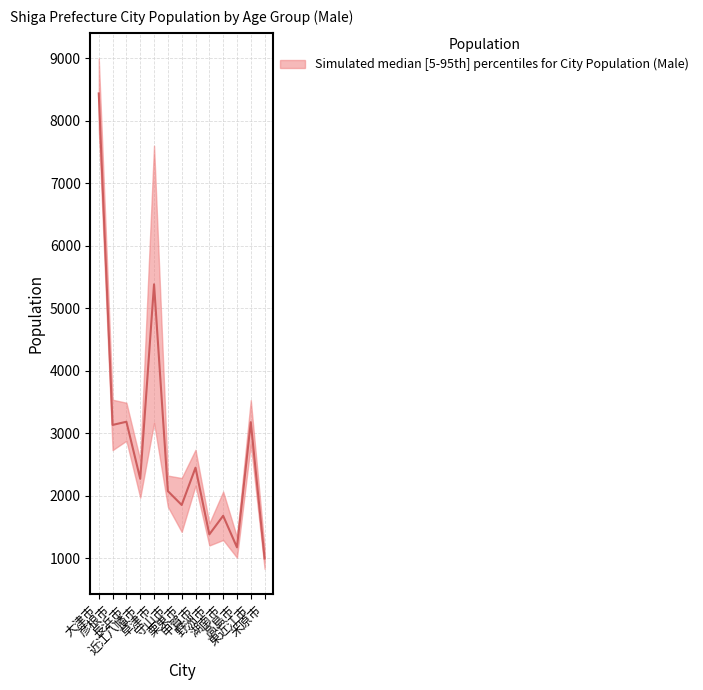

At which label does 25-29歳 男 first exceed 2574?

大津市